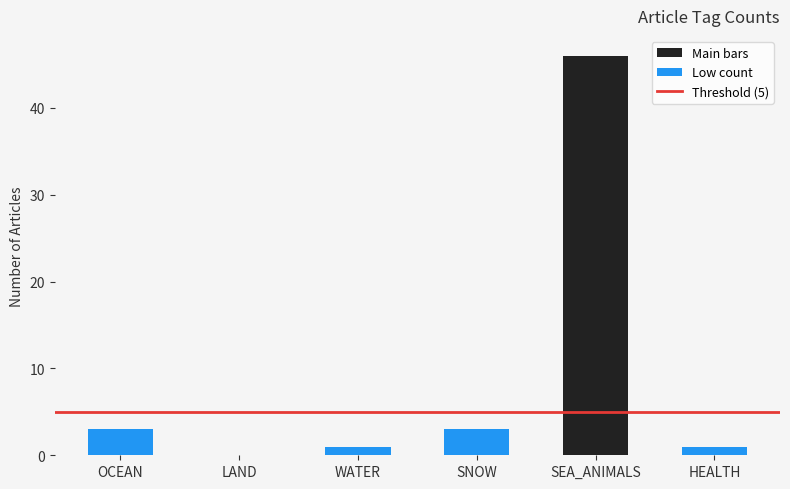

Does the chart contain stacked bars?

No